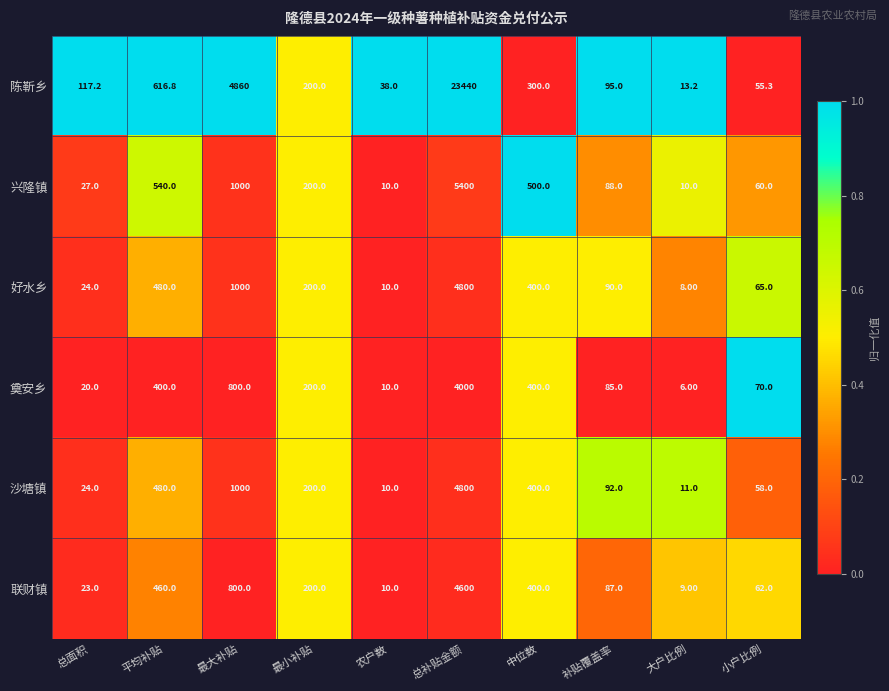

At which label does 奠安乡 first exceed 200?

平均补贴